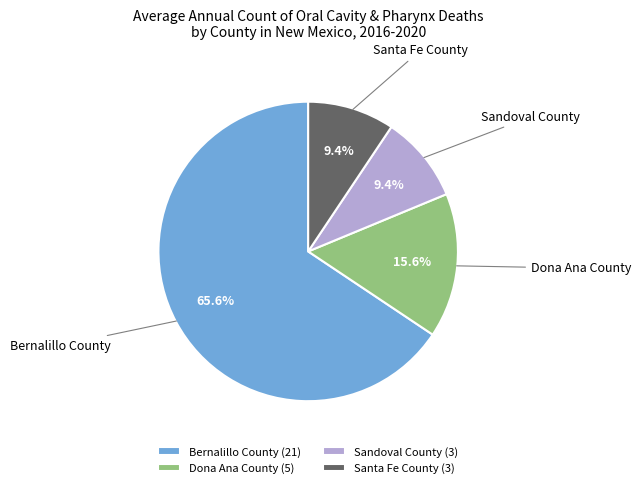

To the nearest percent, what percentage of the pie is Dona Ana County?

16%